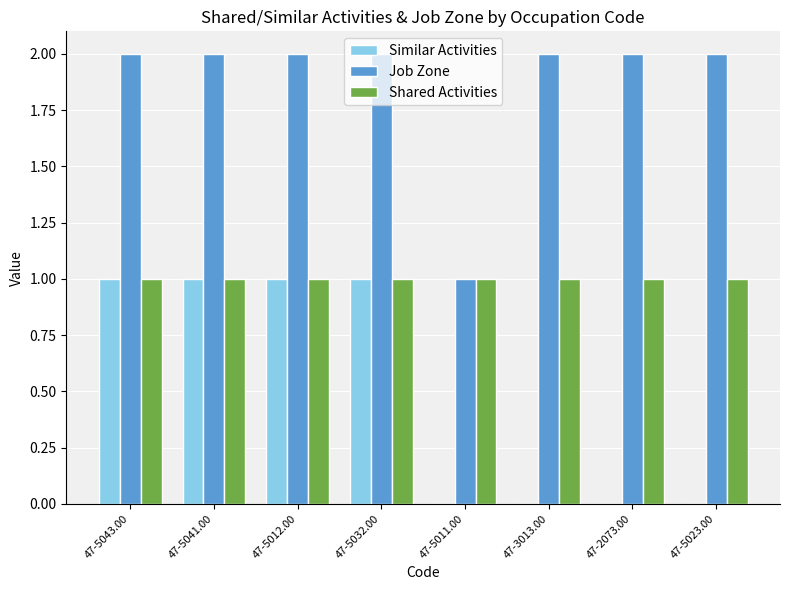

Is the value of Similar Activities at 47-3013.00 greater than the value of Job Zone at 47-5041.00?

No